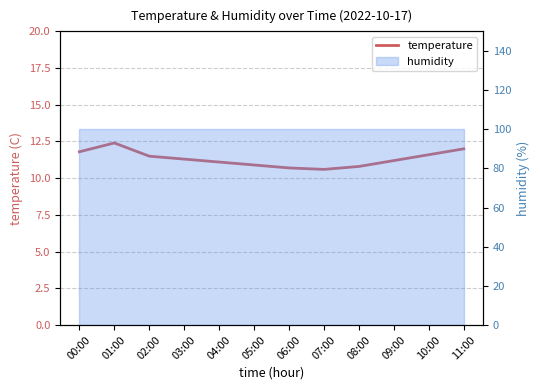

Where does the data first go above 11?

00:00